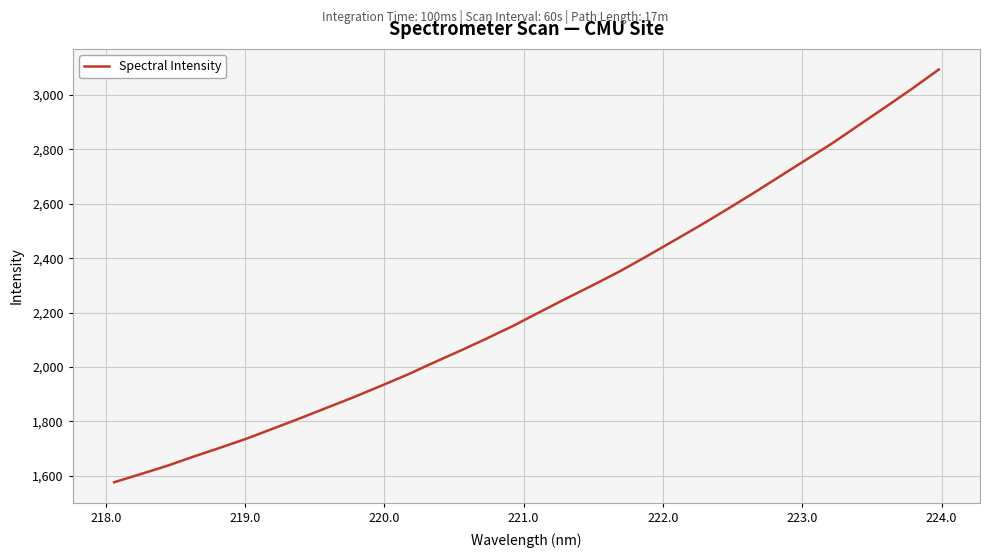

What is the greatest value displayed?

3093.9